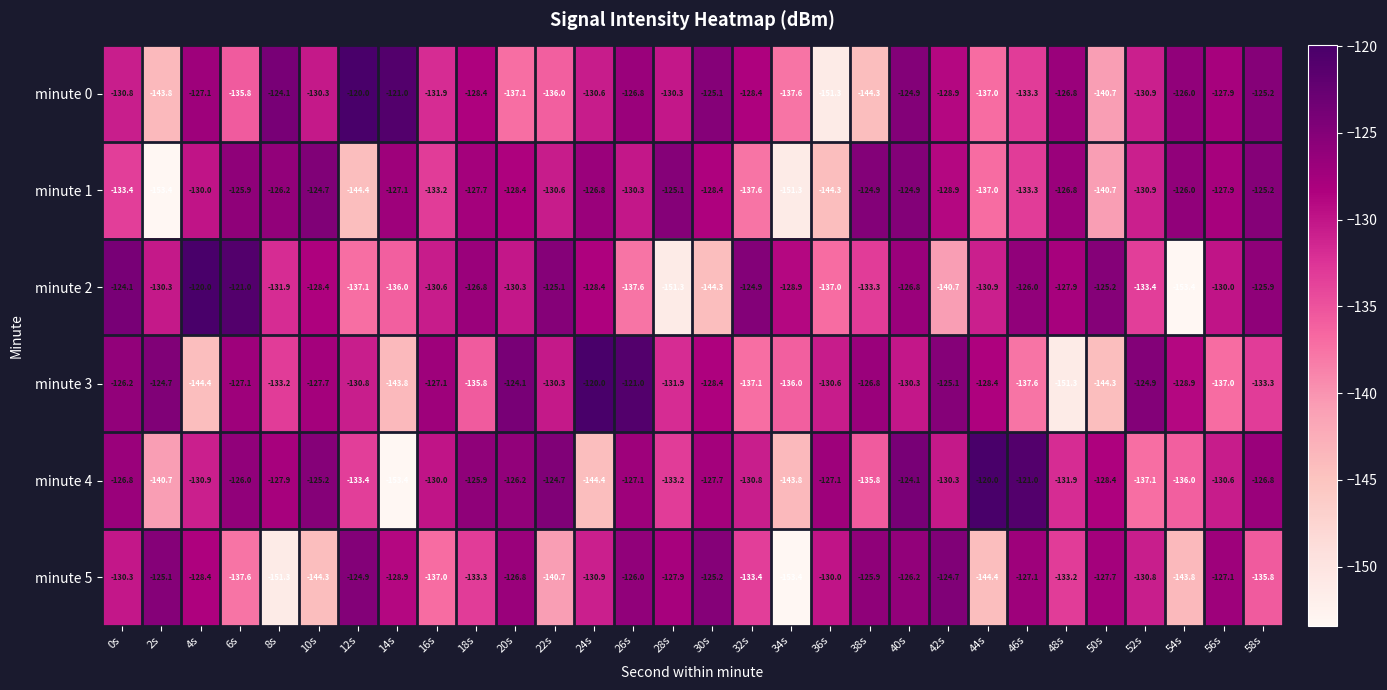

The value of minute 5 at 0s is -58.9. True or false?

False